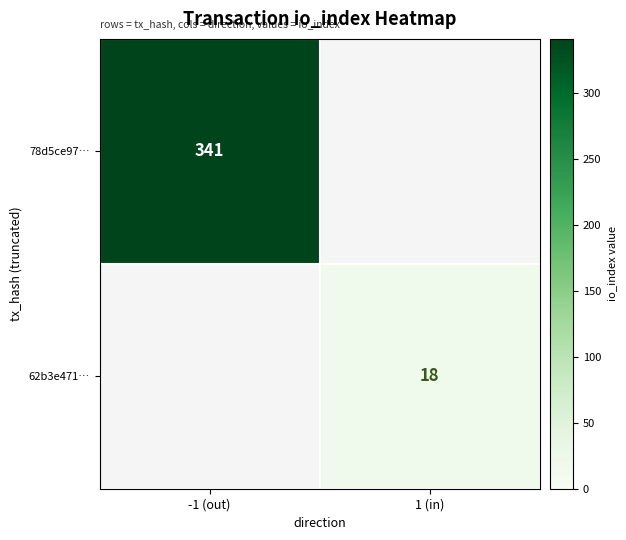

True or false: 62b3e471… has a value of 6 at 1 (in).

False